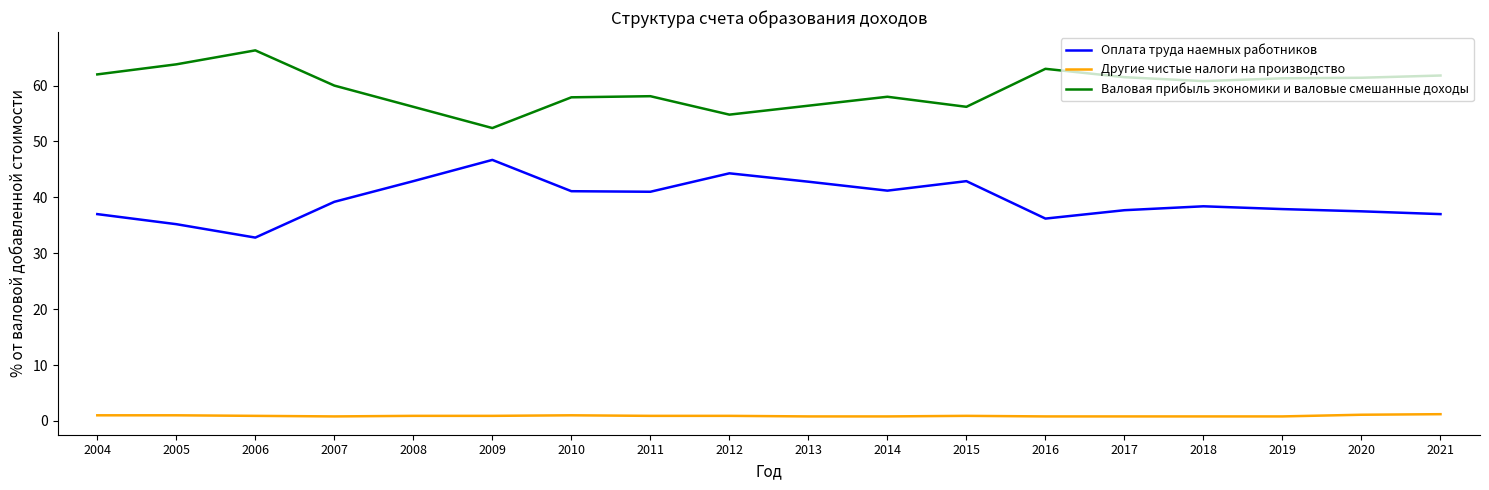

Rank the series by their maximum value, from lowest to highest.

Другие чистые налоги на производство, Оплата труда наемных работников, Валовая прибыль экономики и валовые смешанные доходы